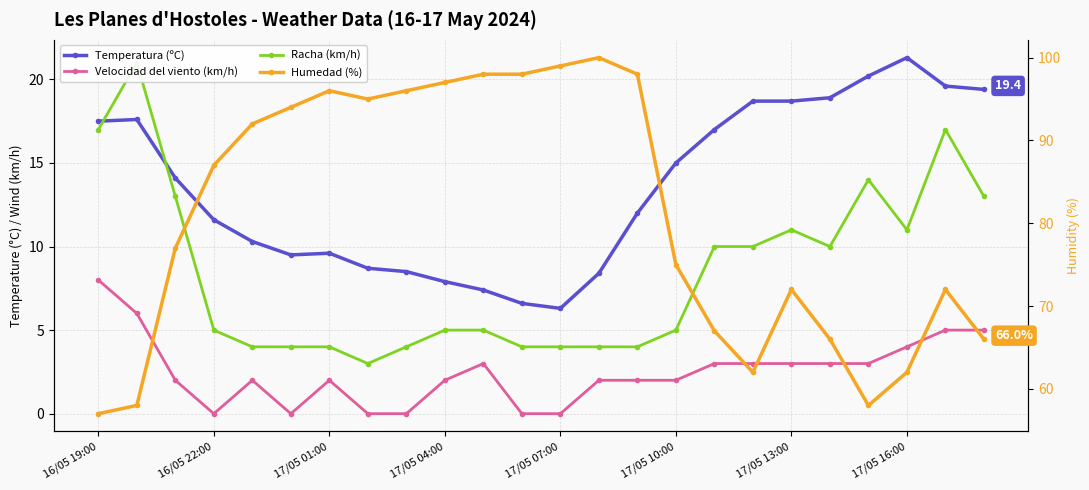

True or false: Humedad (%) and Racha (km/h) intersect in this chart.

False